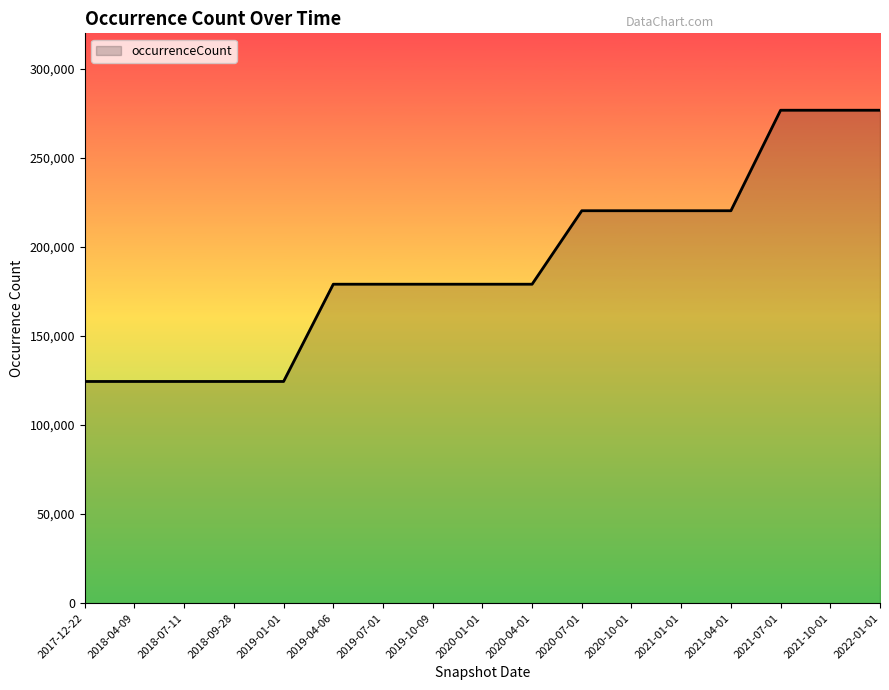

What is the smallest value displayed?

124500